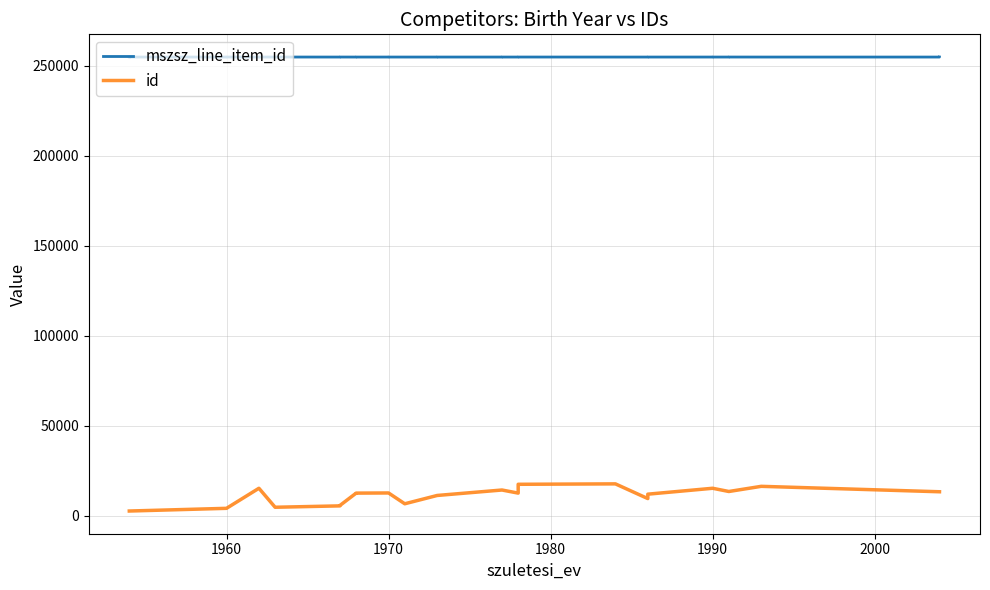

Rank the series by their average value, from lowest to highest.

id, mszsz_line_item_id